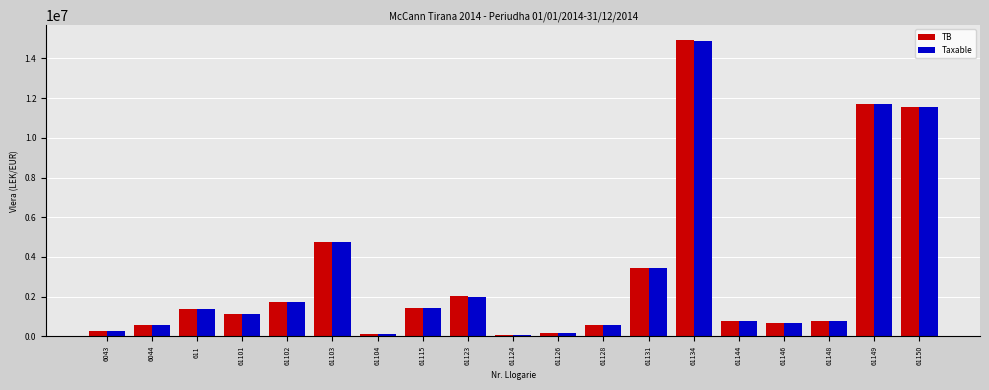

Which series has the largest range (max minus min)?

TB